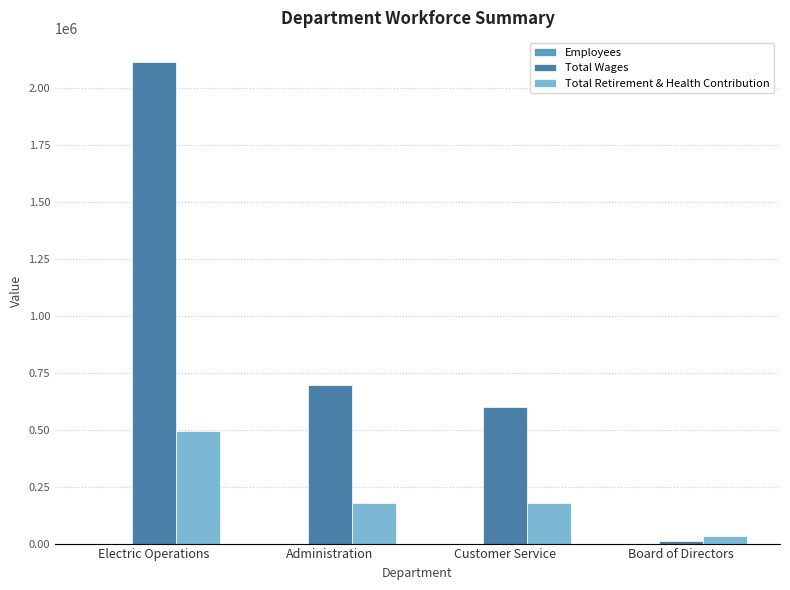

Is the value of Total Wages at Customer Service greater than the value of Total Retirement & Health Contribution at Customer Service?

Yes